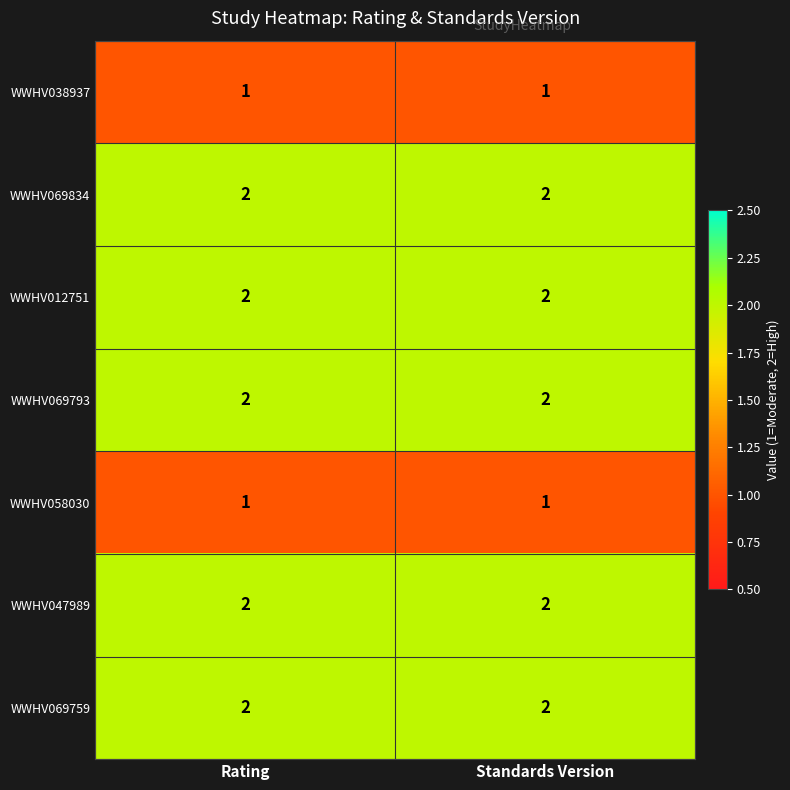

Reading left to right, extract all data points from this chart.

WWHV038937: Rating=1	Standards Version=1
WWHV069834: Rating=2	Standards Version=2
WWHV012751: Rating=2	Standards Version=2
WWHV069793: Rating=2	Standards Version=2
WWHV058030: Rating=1	Standards Version=1
WWHV047989: Rating=2	Standards Version=2
WWHV069759: Rating=2	Standards Version=2